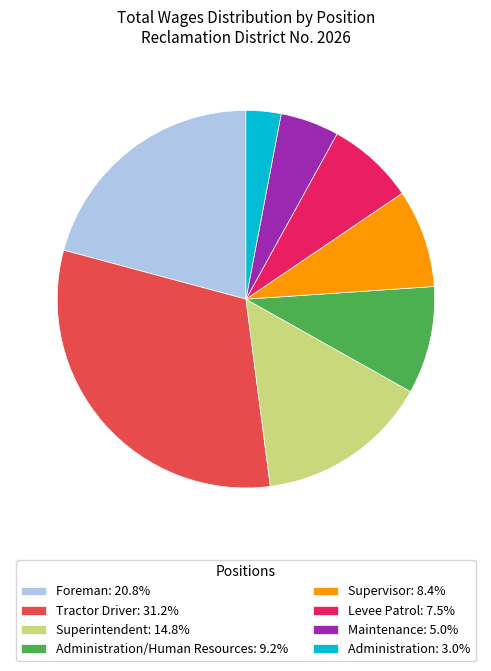

Is there a majority slice in this chart?

No